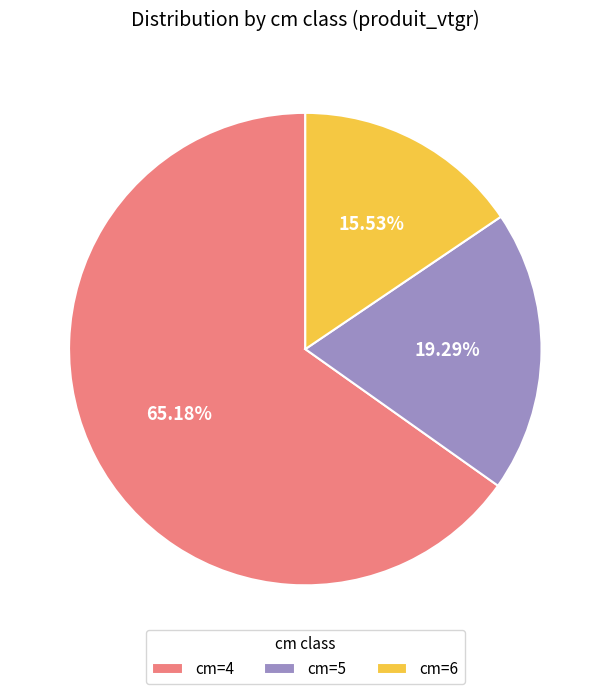

Rank the categories by value from lowest to highest.

cm=6, cm=5, cm=4